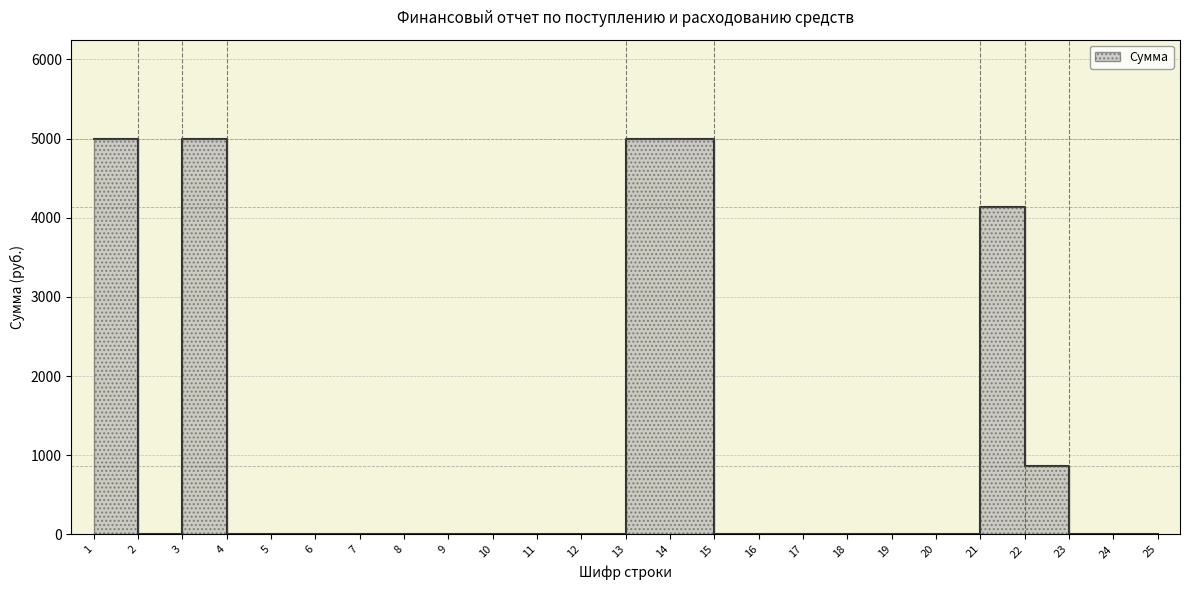

Rank the categories by value from highest to lowest.

1, 3, 13, 14, 21, 22, 2, 4, 5, 6, 7, 8, 9, 10, 11, 12, 15, 16, 17, 18, 19, 20, 23, 24, 25